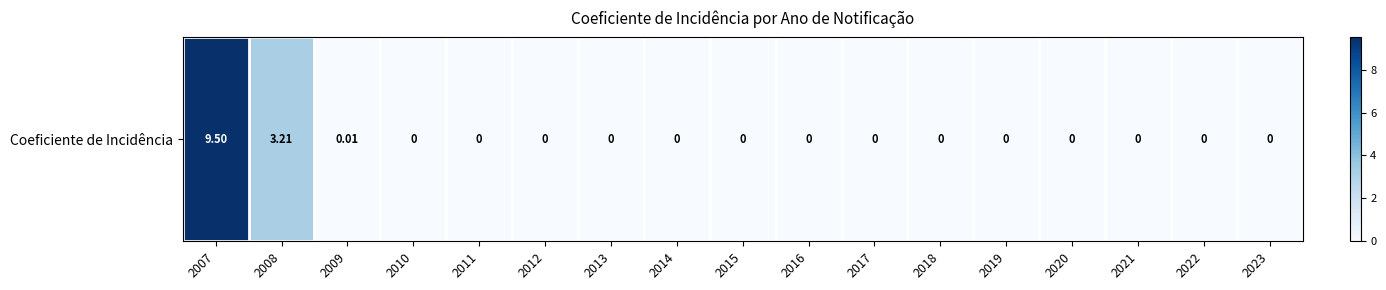

The value at 2018 is 3.8. True or false?

False